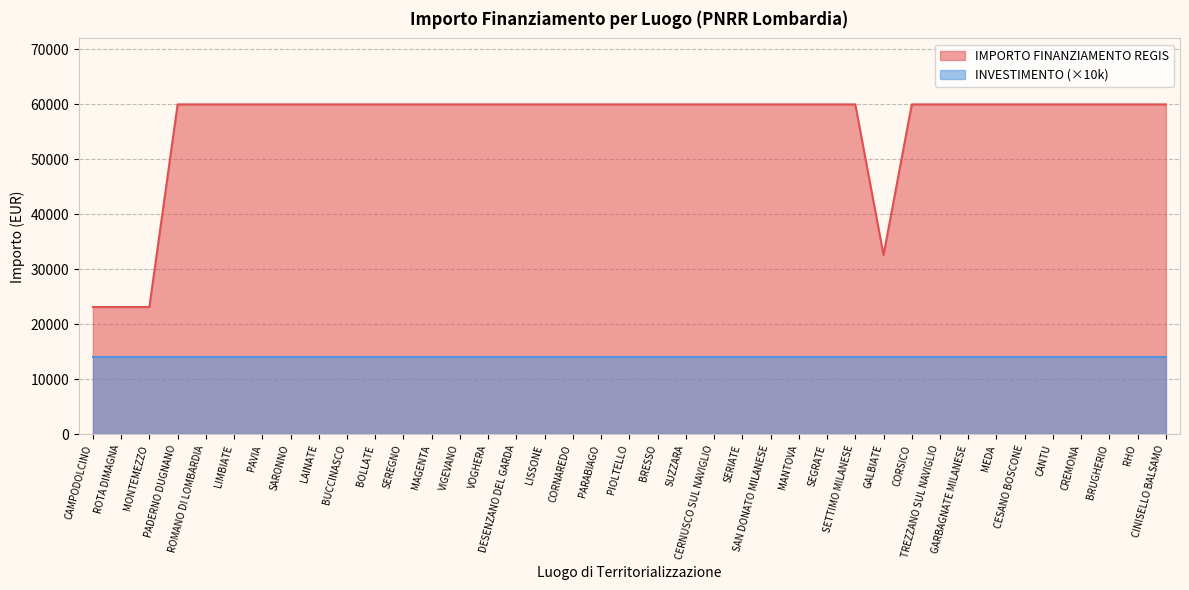

At which category does the data reach its first local valley?

GALBIATE